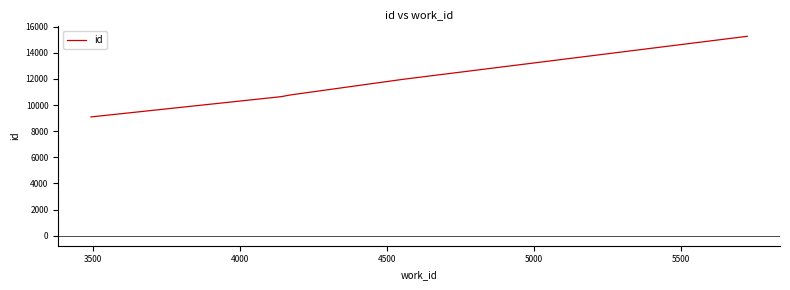

Does the chart display data point markers on the line(s)?

No